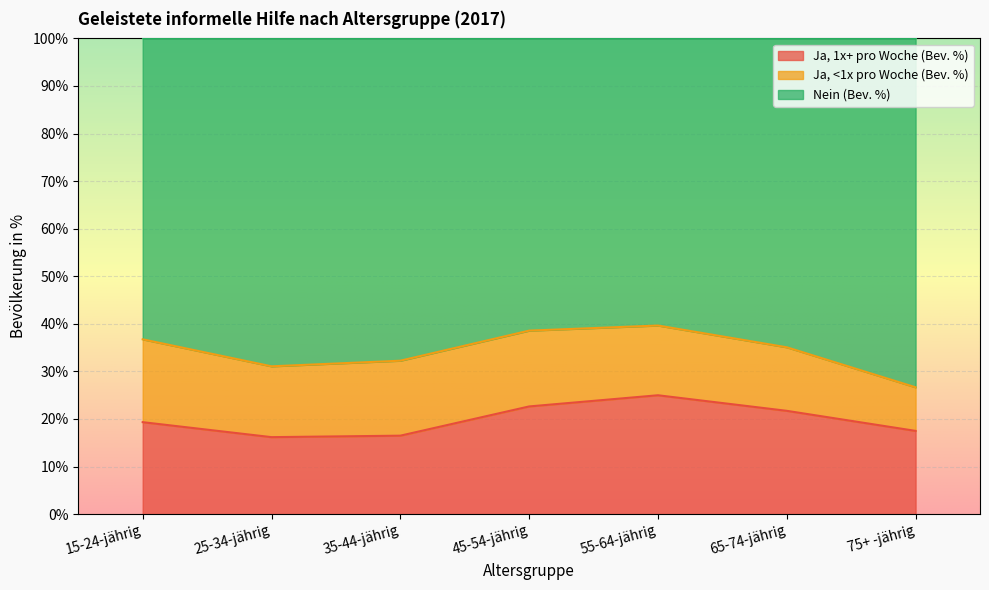

True or false: Nein (Bev. %) and Ja, 1x+ pro Woche (Bev. %) intersect in this chart.

False